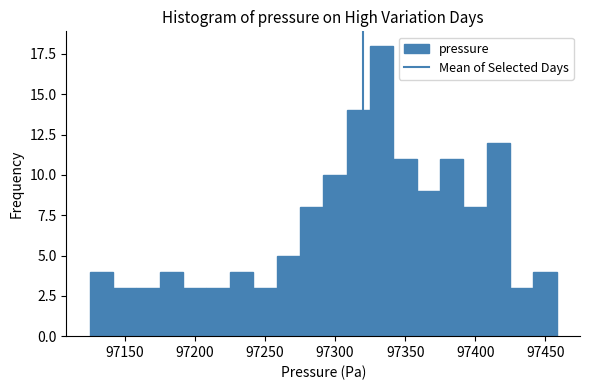

Around what value on the x-axis is the tallest bar? Give the approximate position of its centre, as read against the axis.

97335